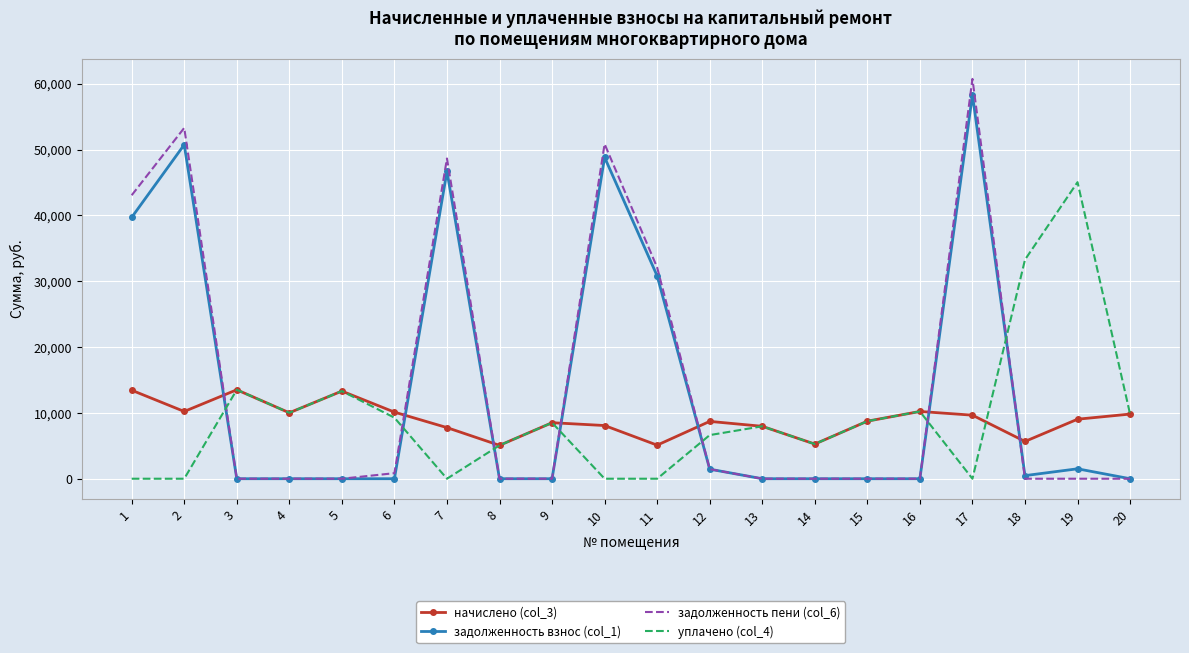

What is the average value of the начислено (col_3) series?

9012.0